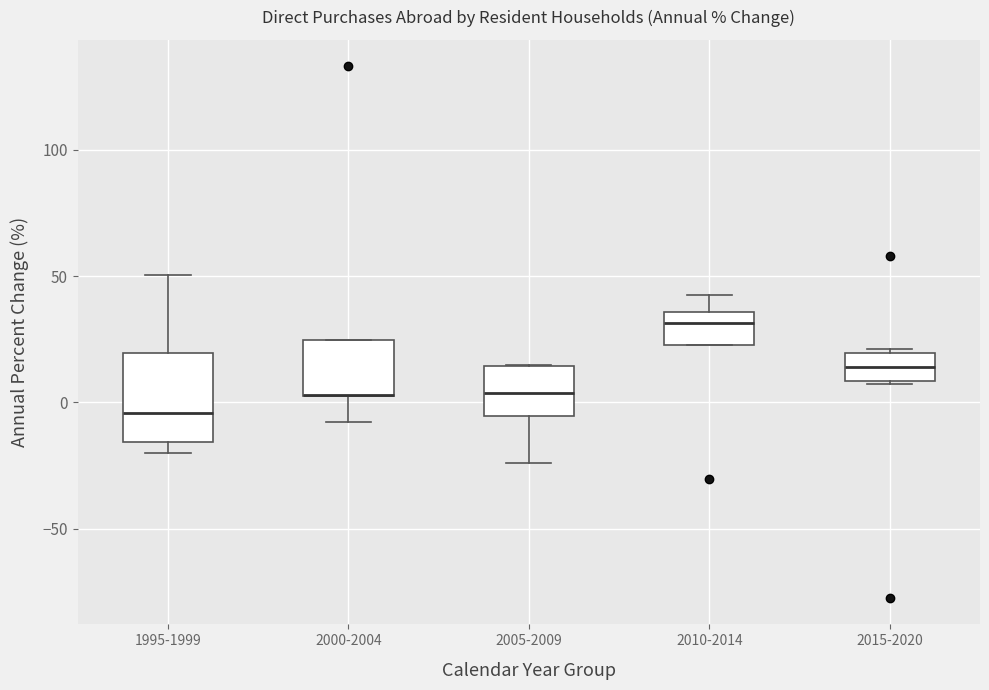

Reading left to right, read every box against the y-axis: the position of its median line, the range the box covers, and the ends of its whiskers. The values are not printed on the chart, so give them approximately, as read against the axis.

1995-1999: median -5, box -15 to 20, whiskers -20 to 50
2000-2004: median 5 (drawn on the box's lower edge), box 0 to 25, whiskers -10 to 25
2005-2009: median 5, box -5 to 15, whiskers -25 to 15
2010-2014: median 30, box 25 to 35, whiskers 25 to 45
2015-2020: median 15, box 10 to 20, whiskers 5 to 20